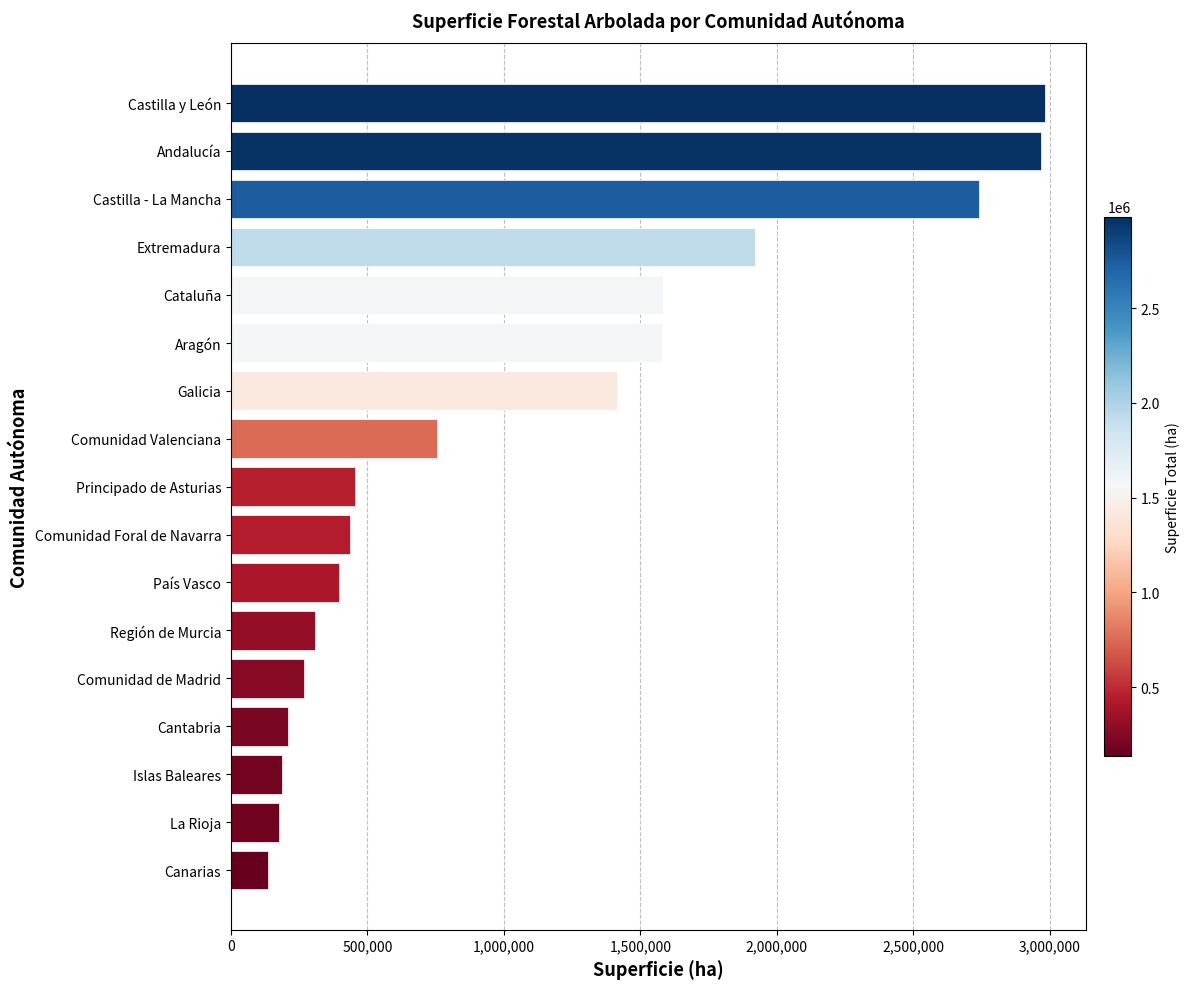

What is the change in value from Canarias to Principado de Asturias?

+319609.7